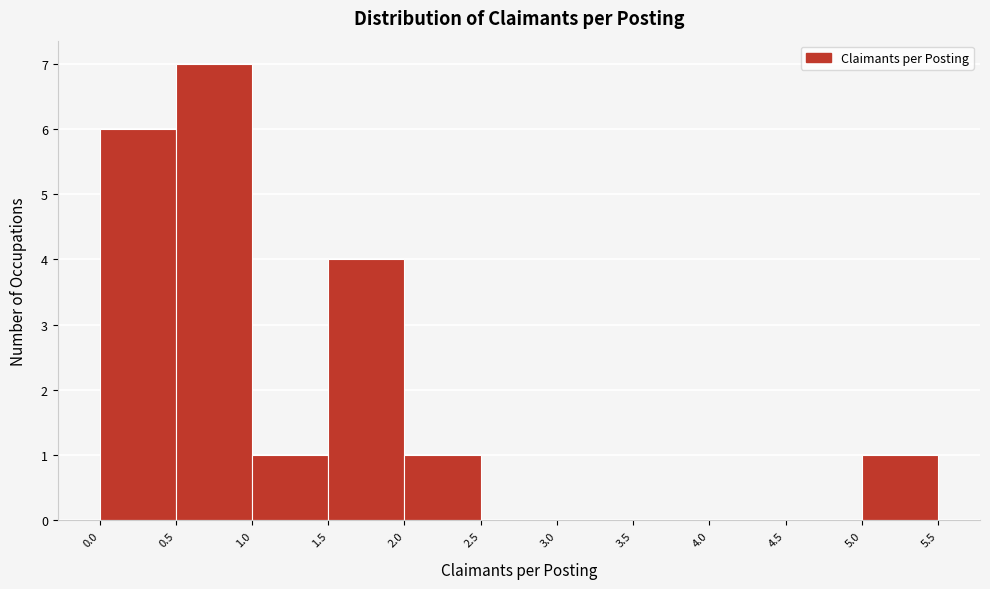

Reading left to right, list every bar in this chart as the range it spans on the x-axis followed by its height. The values are not printed on the chart, so give them approximately, as read against the axis.

0.0 to 0.5: 6
0.5 to 1.0: 7
1.0 to 1.5: 1
1.5 to 2.0: 4
2.0 to 2.5: 1
2.5 to 3.0: 0
3.0 to 3.5: 0
3.5 to 4.0: 0
4.0 to 4.5: 0
4.5 to 5.0: 0
5.0 to 5.5: 1